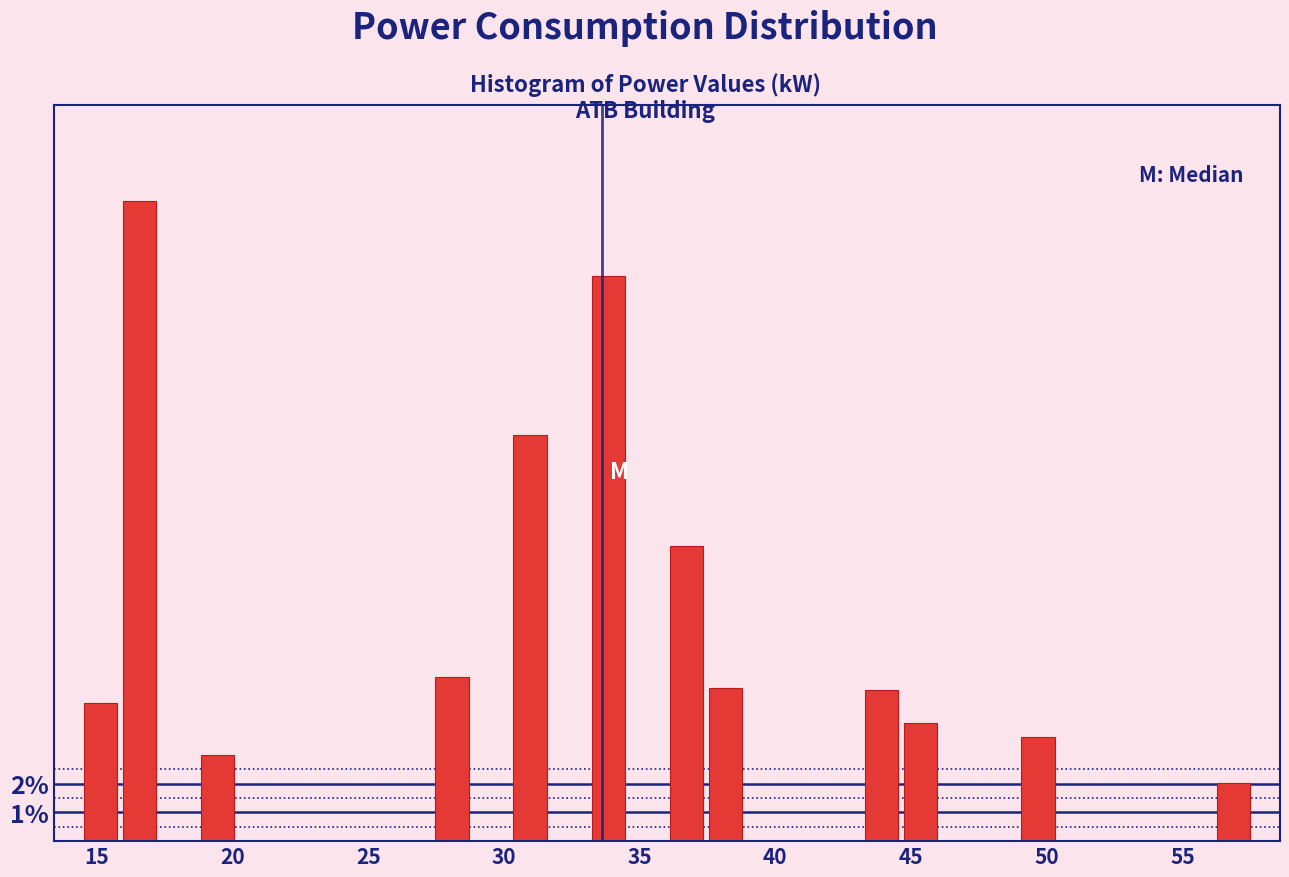

Around what value on the x-axis is the tallest bar? Give the approximate position of its centre, as read against the axis.

16.5